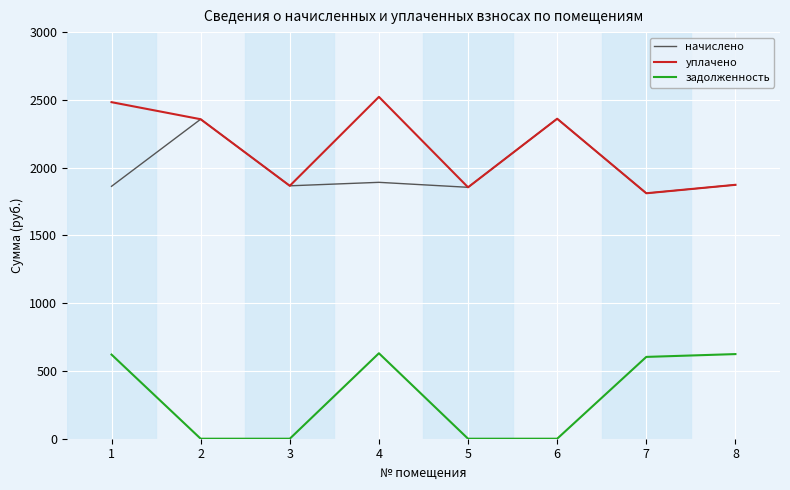

Does the chart have visible grid lines?

Yes